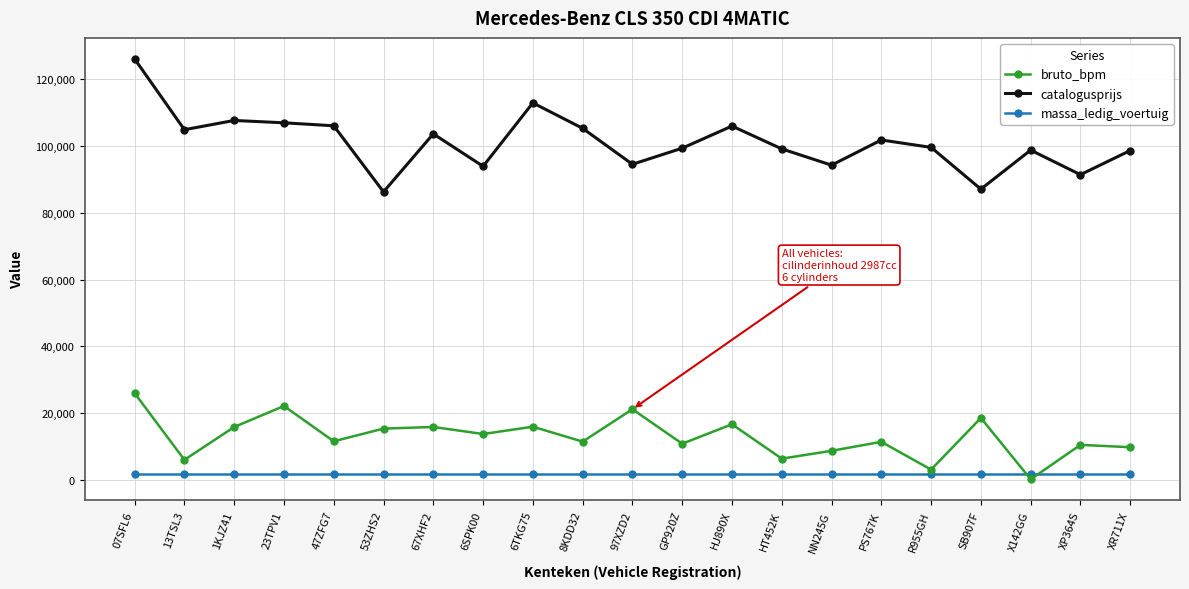

At which category does bruto_bpm reach its first local peak?

23TPV1